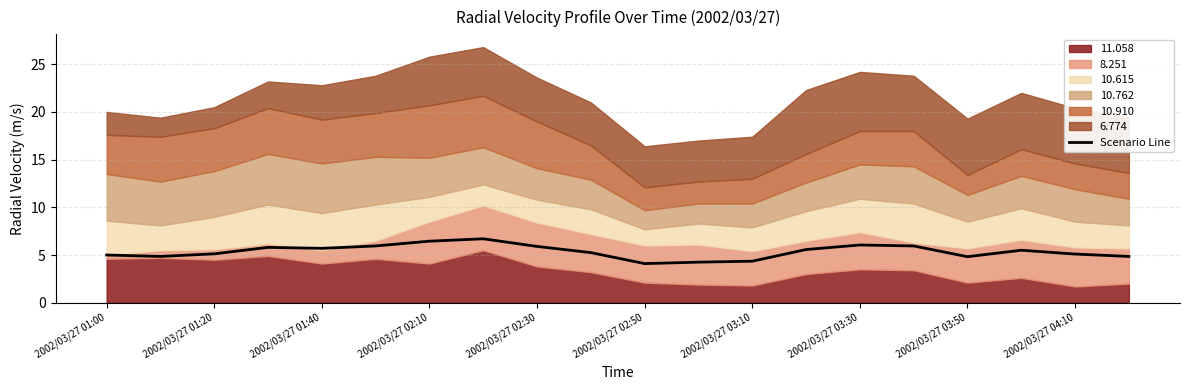

What is the maximum value shown in the chart?

6.7